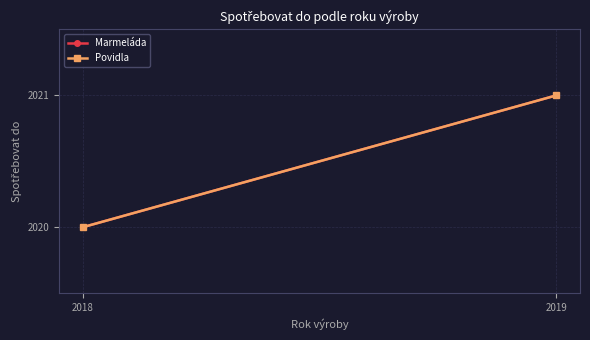

Which series has the largest range (max minus min)?

Marmeláda